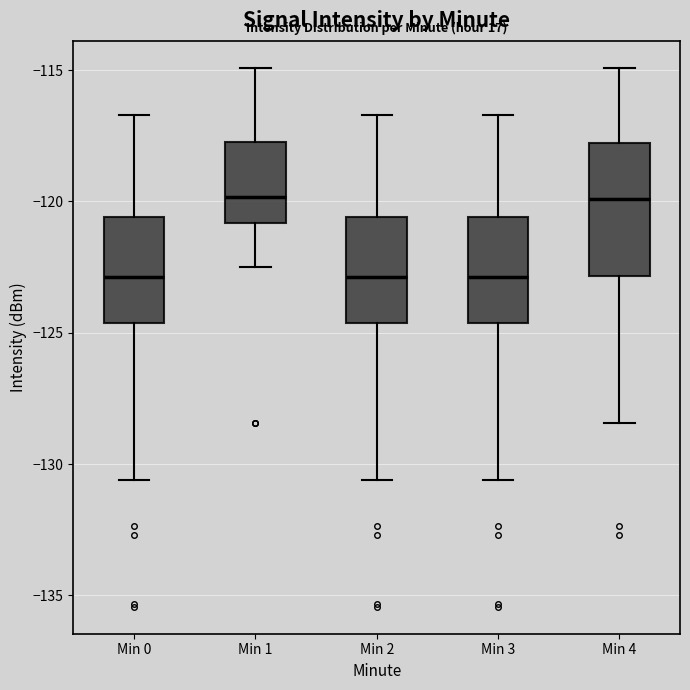

Reading left to right, read every box against the y-axis: the position of its median line, the range the box covers, and the ends of its whiskers. The values are not printed on the chart, so give them approximately, as read against the axis.

Min 0: median -123.0, box -124.5 to -120.5, whiskers -130.5 to -116.5
Min 1: median -120.0, box -121.0 to -117.5, whiskers -122.5 to -115.0
Min 2: median -123.0, box -124.5 to -120.5, whiskers -130.5 to -116.5
Min 3: median -123.0, box -124.5 to -120.5, whiskers -130.5 to -116.5
Min 4: median -120.0, box -123.0 to -118.0, whiskers -128.5 to -115.0